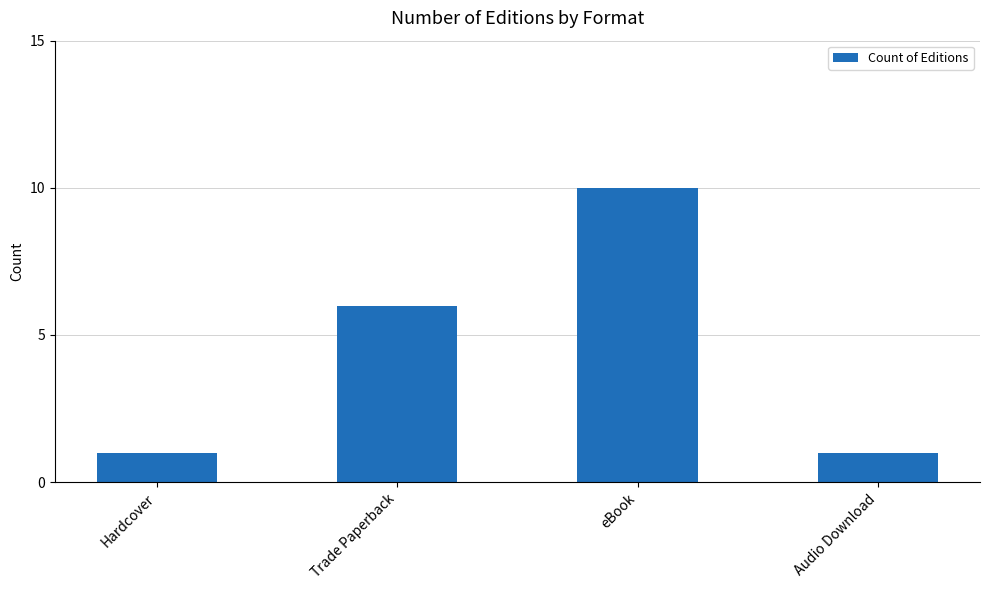

Where is the data nearest to the value 5?

Trade Paperback